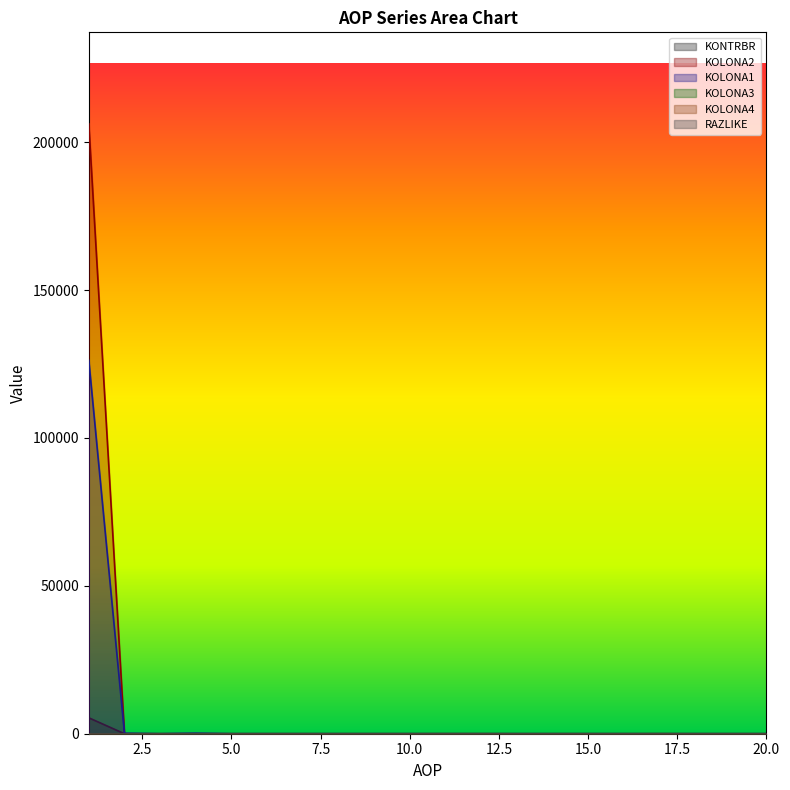

What is the difference between the maximum and second lowest values in the KOLONA1 series?

126255.0